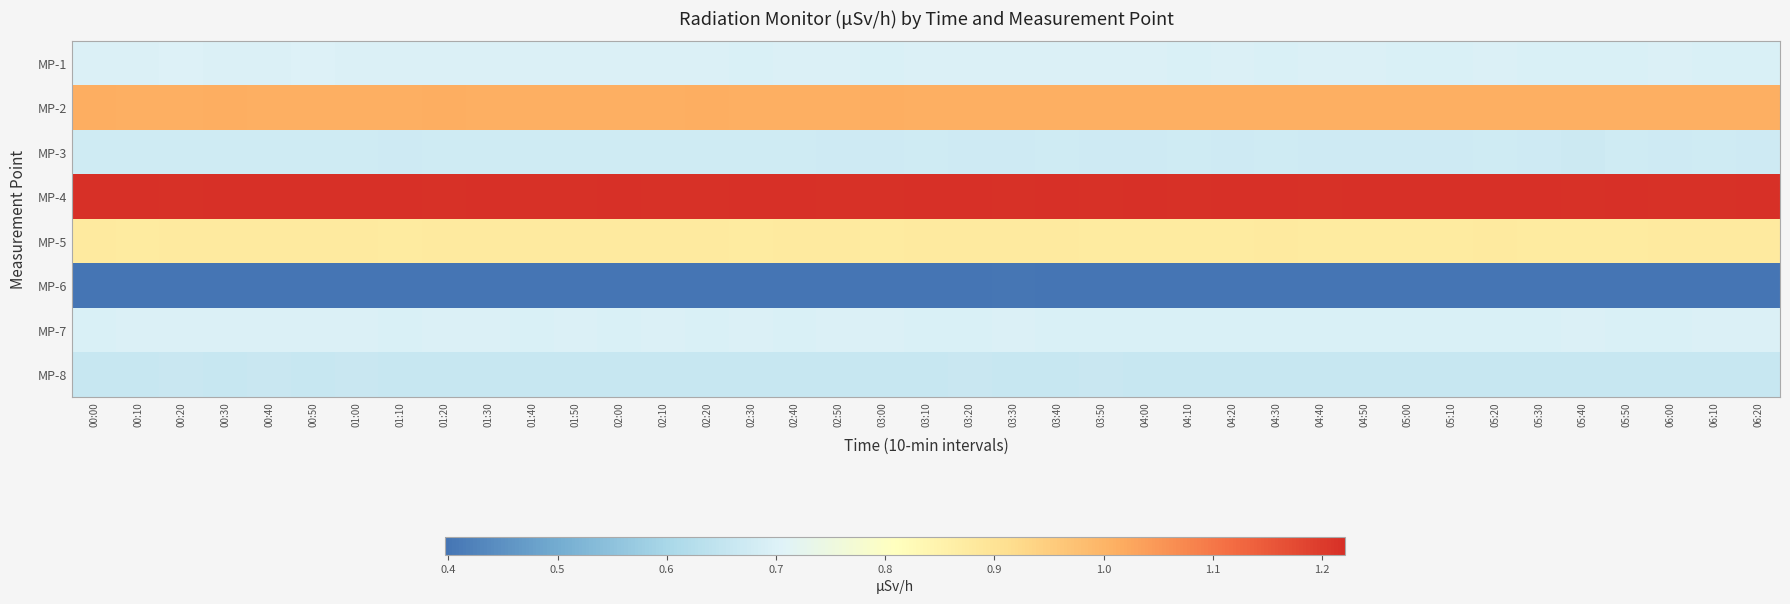

Reading left to right, what are all the values shown in this chart?

MP-1: 00:00=0.7	00:10=0.7	00:20=0.7	00:30=0.7	00:40=0.7	00:50=0.7	01:00=0.7	01:10=0.7	01:20=0.7	01:30=0.7	01:40=0.7	01:50=0.7	02:00=0.7	02:10=0.7	02:20=0.7	02:30=0.7	02:40=0.7	02:50=0.7	03:00=0.7	03:10=0.7	03:20=0.7	03:30=0.7	03:40=0.7	03:50=0.7	04:00=0.7	04:10=0.7	04:20=0.7	04:30=0.7	04:40=0.7	04:50=0.7	05:00=0.7	05:10=0.7	05:20=0.7	05:30=0.7	05:40=0.7	05:50=0.7	06:00=0.7	06:10=0.7	06:20=0.7
MP-2: 00:00=1.0	00:10=1.0	00:20=1.0	00:30=1.0	00:40=1.0	00:50=1.0	01:00=1.0	01:10=1.0	01:20=1.0	01:30=1.0	01:40=1.0	01:50=1.0	02:00=1.0	02:10=1.0	02:20=1.0	02:30=1.0	02:40=1.0	02:50=1.0	03:00=1.0	03:10=1.0	03:20=1.0	03:30=1.0	03:40=1.0	03:50=1.0	04:00=1.0	04:10=1.0	04:20=1.0	04:30=1.0	04:40=1.0	04:50=1.0	05:00=1.0	05:10=1.0	05:20=1.0	05:30=1.0	05:40=1.0	05:50=1.0	06:00=1.0	06:10=1.0	06:20=1.0
MP-3: 00:00=0.7	00:10=0.7	00:20=0.7	00:30=0.7	00:40=0.7	00:50=0.7	01:00=0.7	01:10=0.7	01:20=0.7	01:30=0.7	01:40=0.7	01:50=0.7	02:00=0.7	02:10=0.7	02:20=0.7	02:30=0.7	02:40=0.7	02:50=0.7	03:00=0.7	03:10=0.7	03:20=0.7	03:30=0.7	03:40=0.7	03:50=0.7	04:00=0.7	04:10=0.7	04:20=0.7	04:30=0.7	04:40=0.7	04:50=0.7	05:00=0.7	05:10=0.7	05:20=0.7	05:30=0.7	05:40=0.7	05:50=0.7	06:00=0.7	06:10=0.7	06:20=0.7
MP-4: 00:00=1.2	00:10=1.2	00:20=1.2	00:30=1.2	00:40=1.2	00:50=1.2	01:00=1.2	01:10=1.2	01:20=1.2	01:30=1.2	01:40=1.2	01:50=1.2	02:00=1.2	02:10=1.2	02:20=1.2	02:30=1.2	02:40=1.2	02:50=1.2	03:00=1.2	03:10=1.2	03:20=1.2	03:30=1.2	03:40=1.2	03:50=1.2	04:00=1.2	04:10=1.2	04:20=1.2	04:30=1.2	04:40=1.2	04:50=1.2	05:00=1.2	05:10=1.2	05:20=1.2	05:30=1.2	05:40=1.2	05:50=1.2	06:00=1.2	06:10=1.2	06:20=1.2
MP-5: 00:00=0.9	00:10=0.9	00:20=0.9	00:30=0.9	00:40=0.9	00:50=0.9	01:00=0.9	01:10=0.9	01:20=0.9	01:30=0.9	01:40=0.9	01:50=0.9	02:00=0.9	02:10=0.9	02:20=0.9	02:30=0.9	02:40=0.9	02:50=0.9	03:00=0.9	03:10=0.9	03:20=0.9	03:30=0.9	03:40=0.9	03:50=0.9	04:00=0.9	04:10=0.9	04:20=0.9	04:30=0.9	04:40=0.9	04:50=0.9	05:00=0.9	05:10=0.9	05:20=0.9	05:30=0.9	05:40=0.9	05:50=0.9	06:00=0.9	06:10=0.9	06:20=0.9
MP-6: 00:00=0.4	00:10=0.4	00:20=0.4	00:30=0.4	00:40=0.4	00:50=0.4	01:00=0.4	01:10=0.4	01:20=0.4	01:30=0.4	01:40=0.4	01:50=0.4	02:00=0.4	02:10=0.4	02:20=0.4	02:30=0.4	02:40=0.4	02:50=0.4	03:00=0.4	03:10=0.4	03:20=0.4	03:30=0.4	03:40=0.4	03:50=0.4	04:00=0.4	04:10=0.4	04:20=0.4	04:30=0.4	04:40=0.4	04:50=0.4	05:00=0.4	05:10=0.4	05:20=0.4	05:30=0.4	05:40=0.4	05:50=0.4	06:00=0.4	06:10=0.4	06:20=0.4
MP-7: 00:00=0.7	00:10=0.7	00:20=0.7	00:30=0.7	00:40=0.7	00:50=0.7	01:00=0.7	01:10=0.7	01:20=0.7	01:30=0.7	01:40=0.7	01:50=0.7	02:00=0.7	02:10=0.7	02:20=0.7	02:30=0.7	02:40=0.7	02:50=0.7	03:00=0.7	03:10=0.7	03:20=0.7	03:30=0.7	03:40=0.7	03:50=0.7	04:00=0.7	04:10=0.7	04:20=0.7	04:30=0.7	04:40=0.7	04:50=0.7	05:00=0.7	05:10=0.7	05:20=0.7	05:30=0.7	05:40=0.7	05:50=0.7	06:00=0.7	06:10=0.7	06:20=0.7
MP-8: 00:00=0.7	00:10=0.7	00:20=0.7	00:30=0.7	00:40=0.7	00:50=0.7	01:00=0.7	01:10=0.7	01:20=0.7	01:30=0.7	01:40=0.7	01:50=0.7	02:00=0.7	02:10=0.7	02:20=0.7	02:30=0.7	02:40=0.7	02:50=0.7	03:00=0.7	03:10=0.7	03:20=0.7	03:30=0.7	03:40=0.7	03:50=0.7	04:00=0.7	04:10=0.7	04:20=0.7	04:30=0.7	04:40=0.7	04:50=0.7	05:00=0.7	05:10=0.7	05:20=0.7	05:30=0.7	05:40=0.7	05:50=0.7	06:00=0.7	06:10=0.7	06:20=0.7